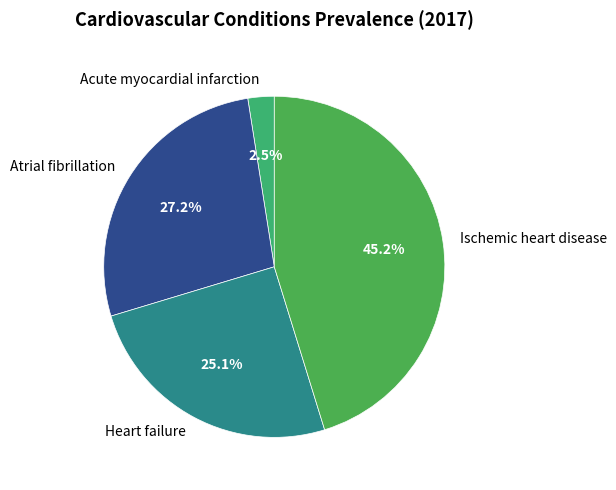

How many segments does this pie chart have?

4